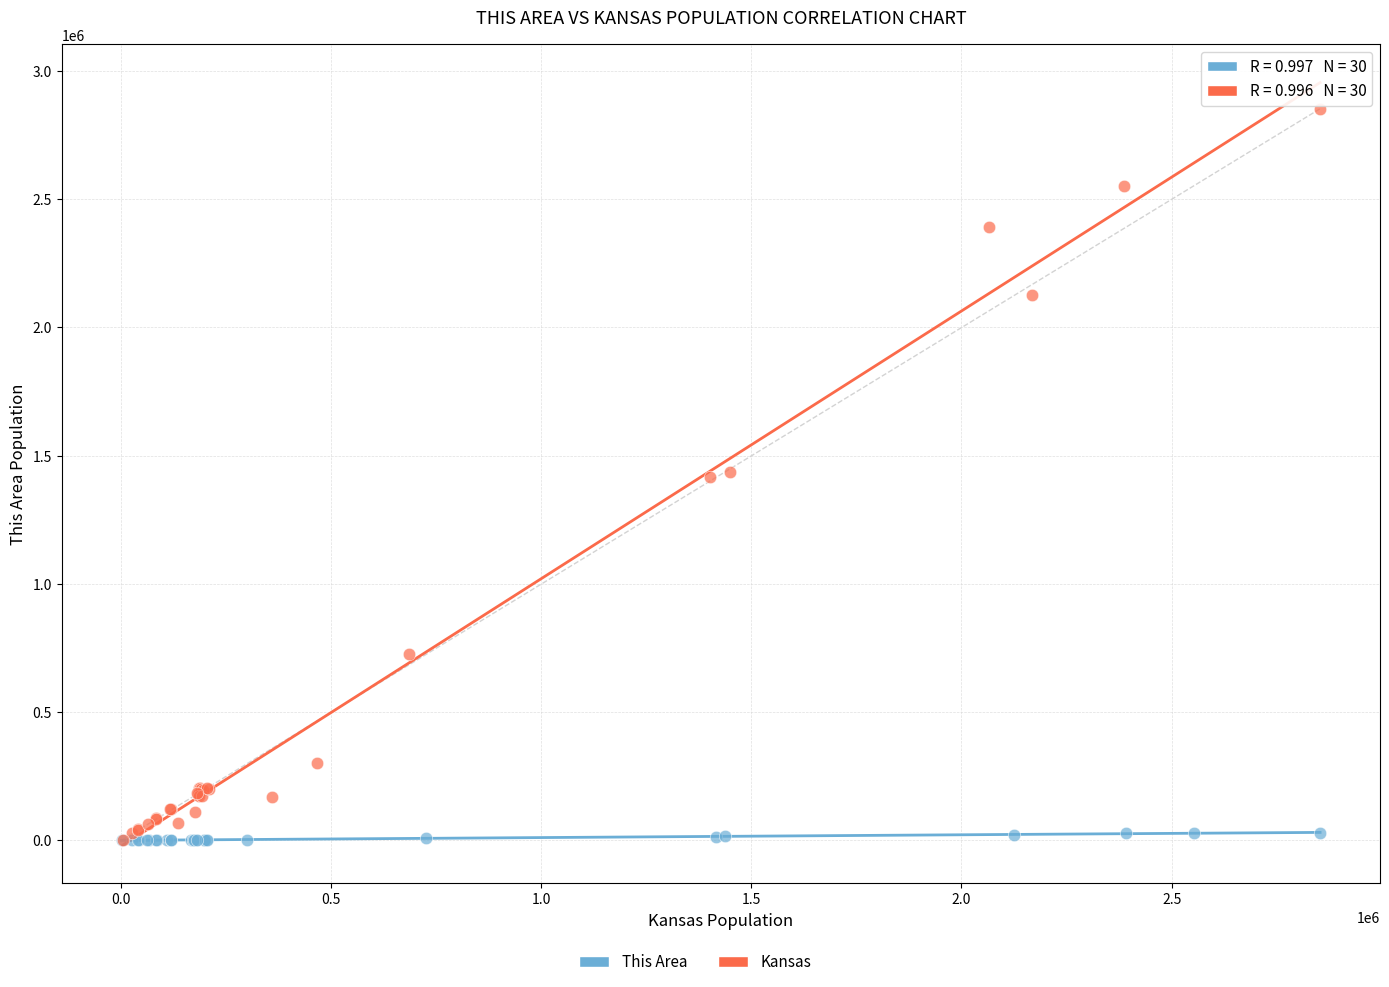

Which series contains the highest Y value?

Kansas